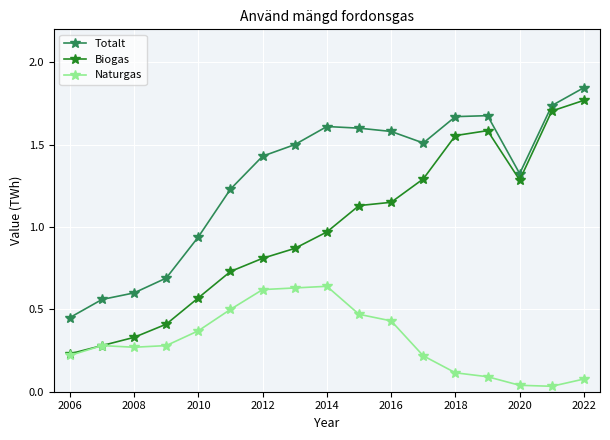

True or false: Naturgas and Totalt cross at least once.

False